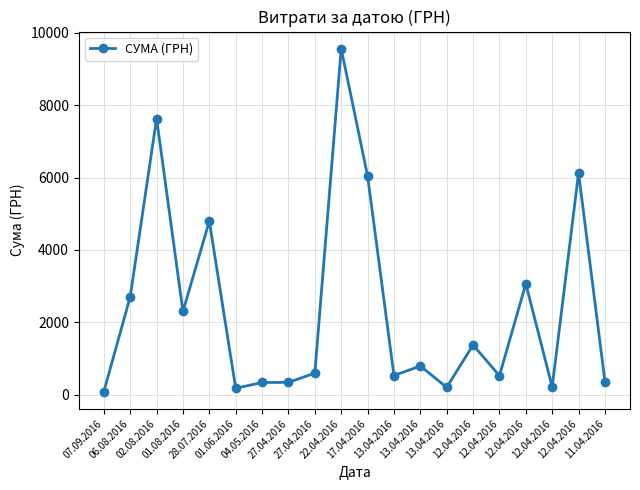

What is the sum of all values?

47773.8